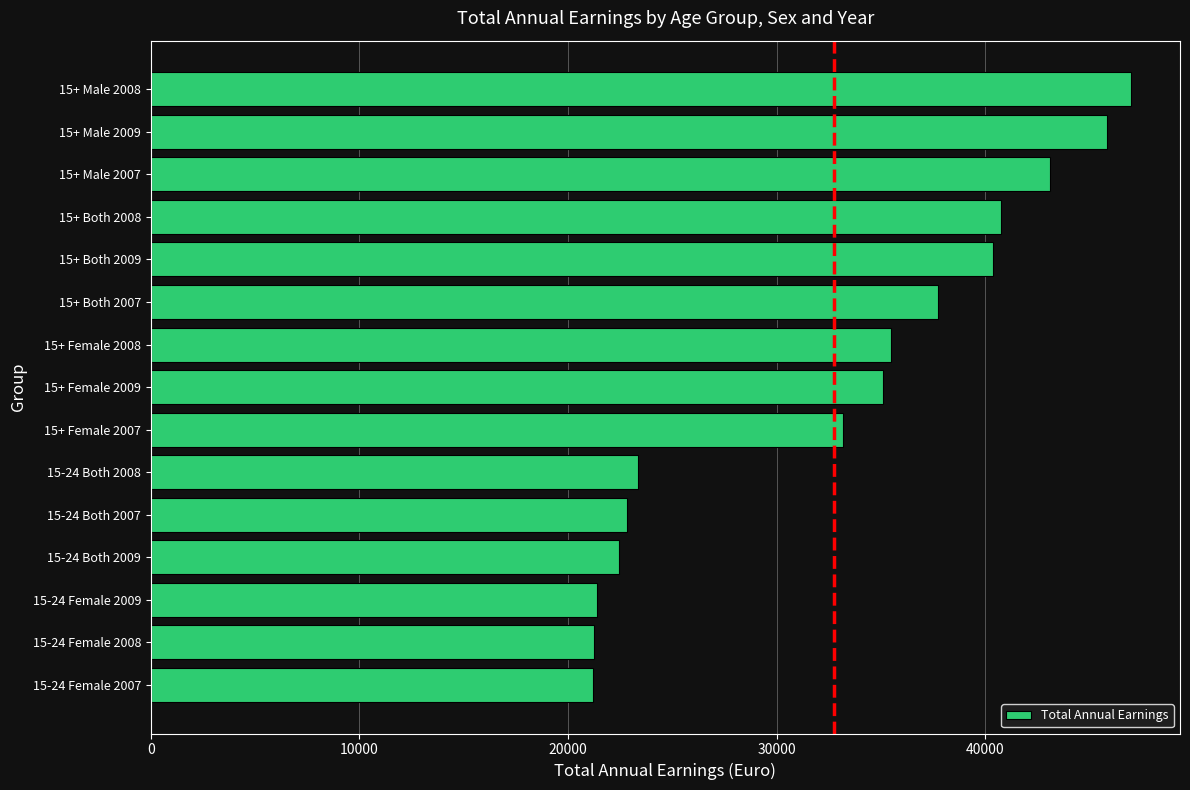

How many bars are there in total?

15